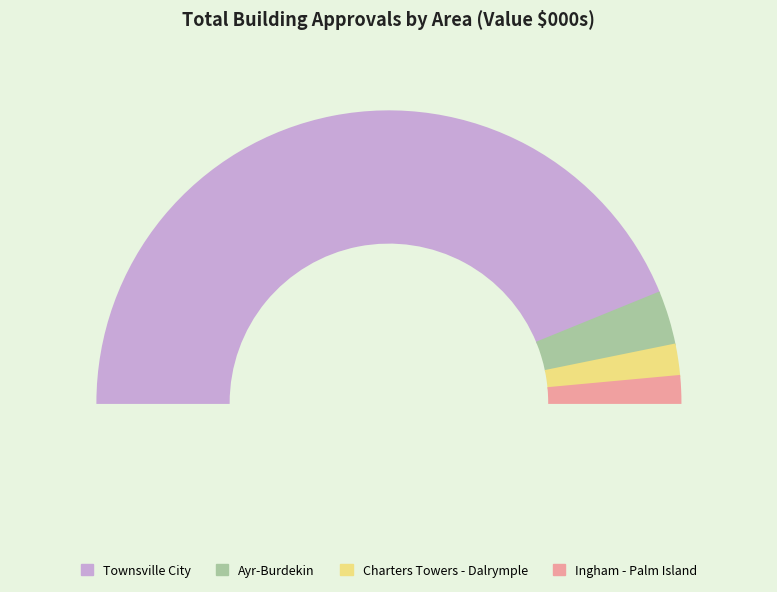

What percentage is the Townsville City slice, to the nearest percent?

88%